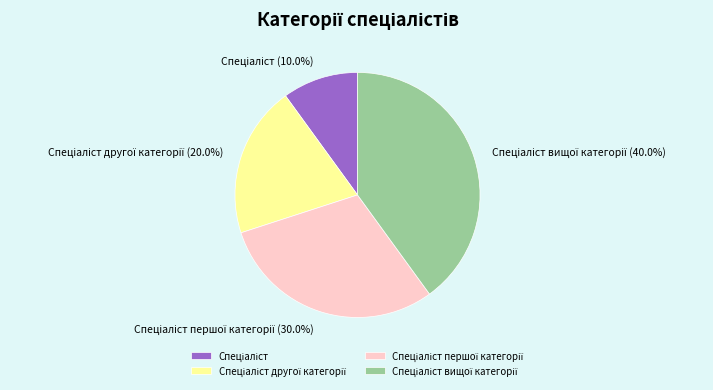

Does any single category account for the majority?

No